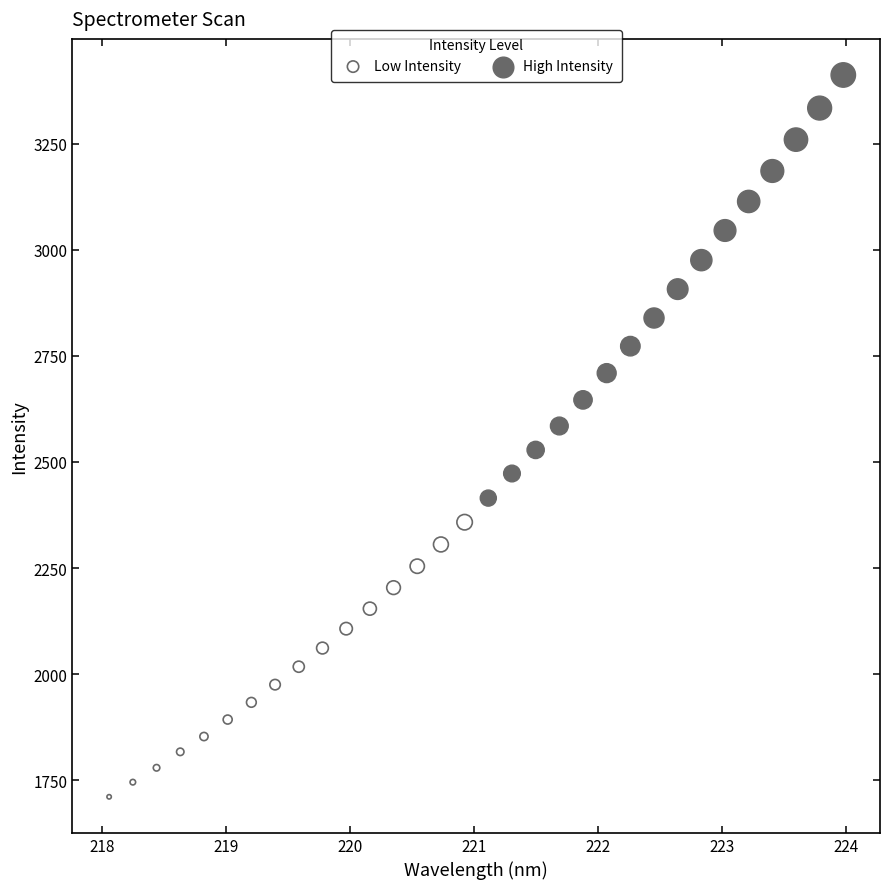

Which series contains the highest Y value?

High Intensity